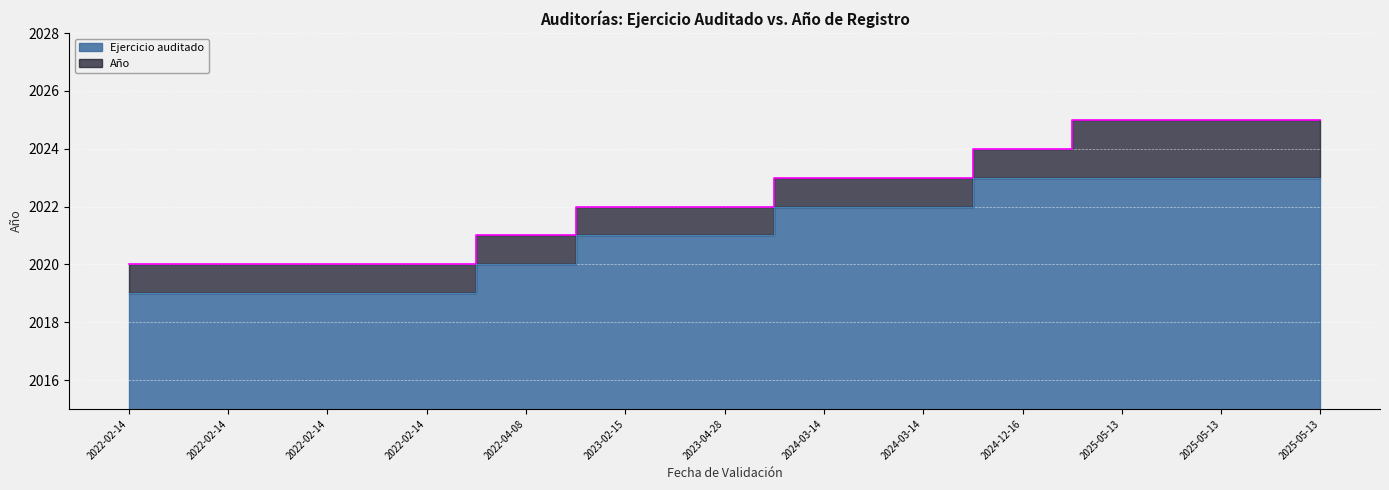

How many values in the Año series exceed 2022?

6